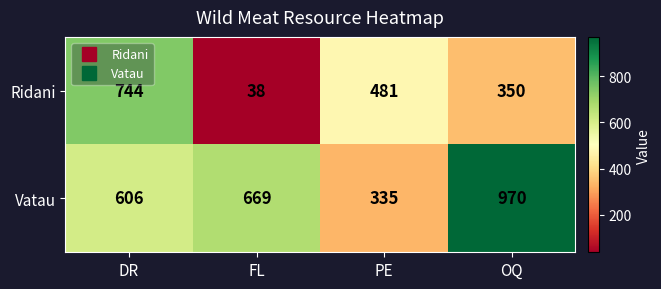

At PE, list the series in order from smallest to largest.

Vatau, Ridani